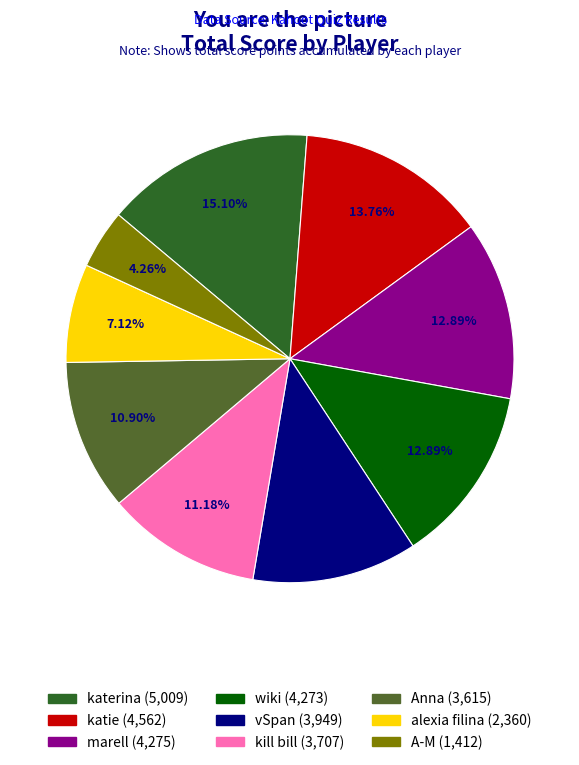

Does A-M represent more than half of the total?

No